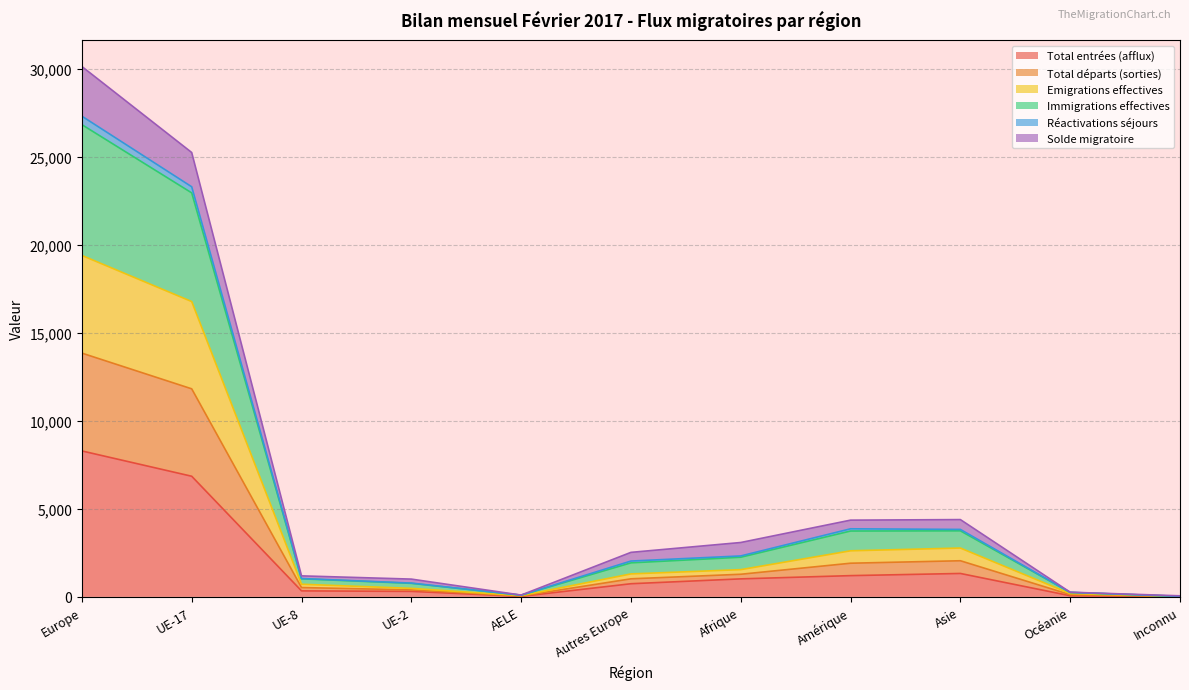

Between Amérique and Afrique, which is larger?

Amérique